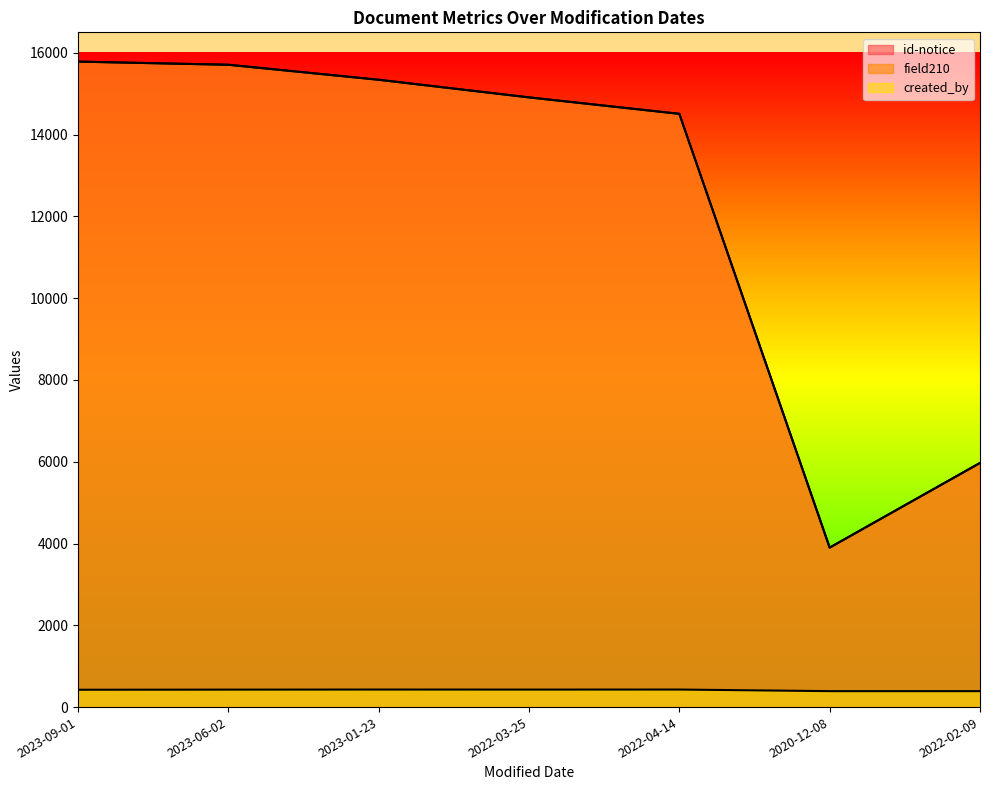

True or false: created_by has a value of 429 at 2023-01-23.

True